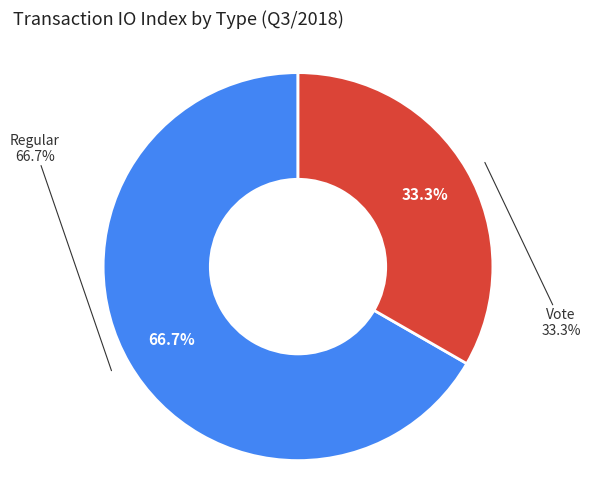

How many slices are in this pie chart?

2